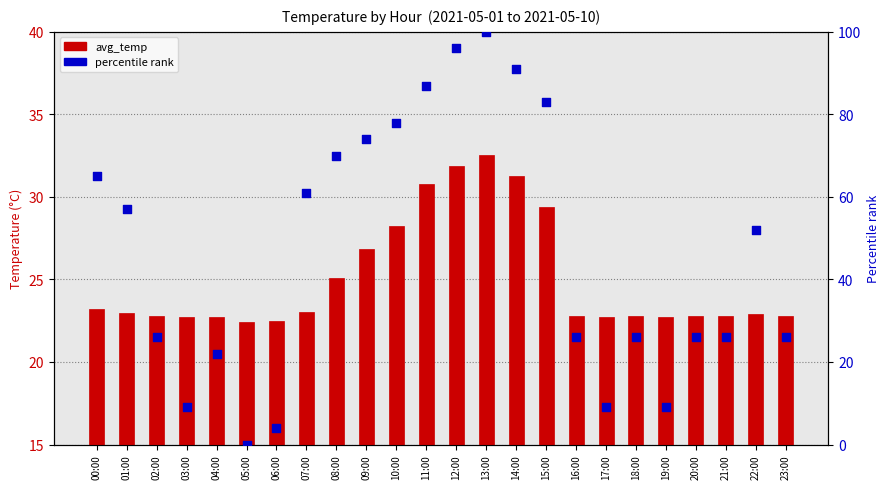

Which series has the largest Y range (max minus min)?

percentile rank